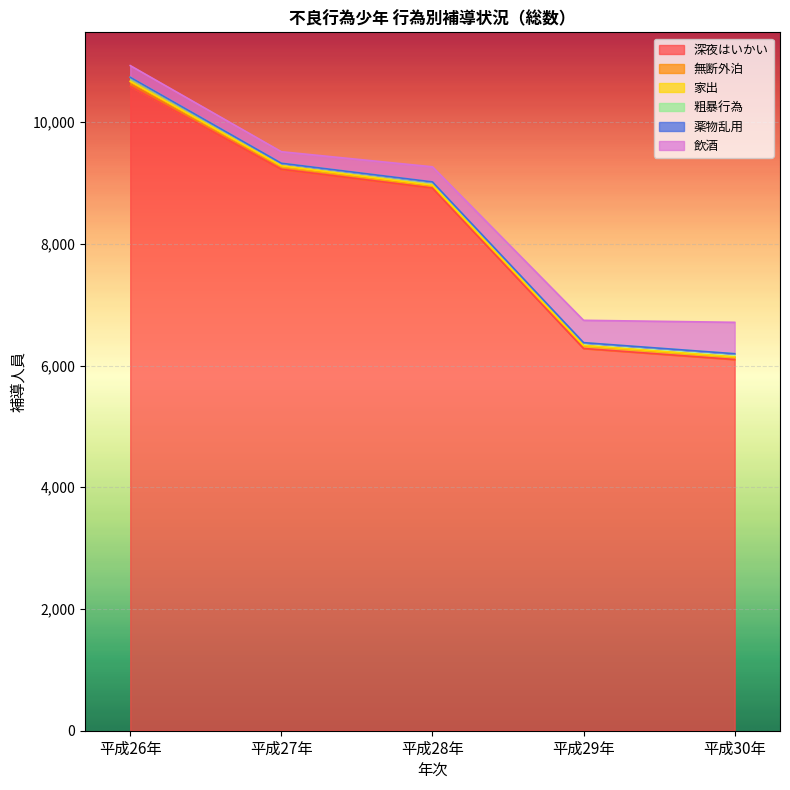

At which category is the sum across all series the highest?

平成26年